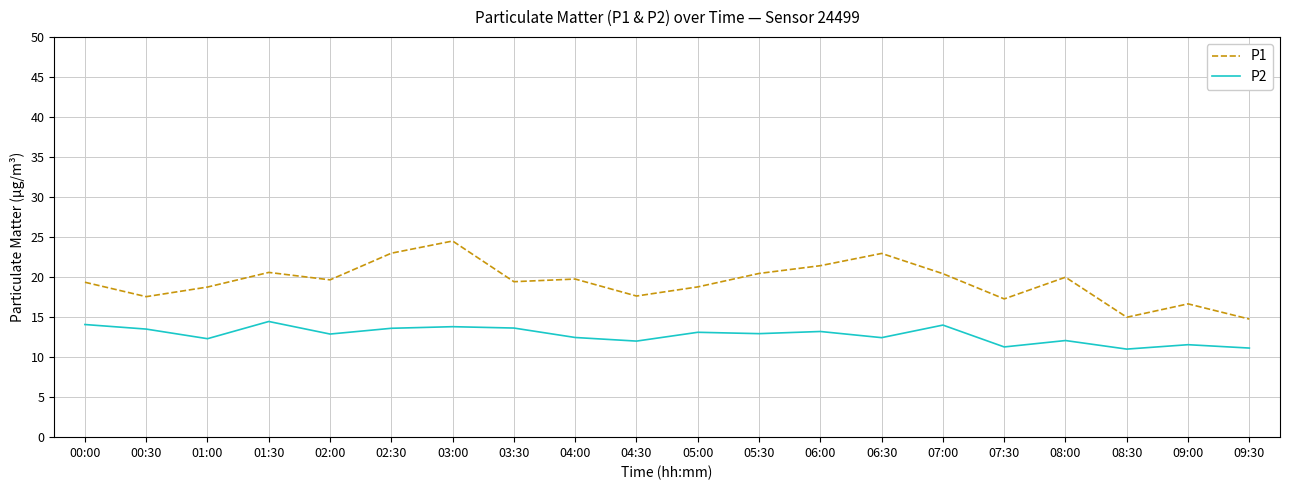

What is the sum of all P1 values?

387.8